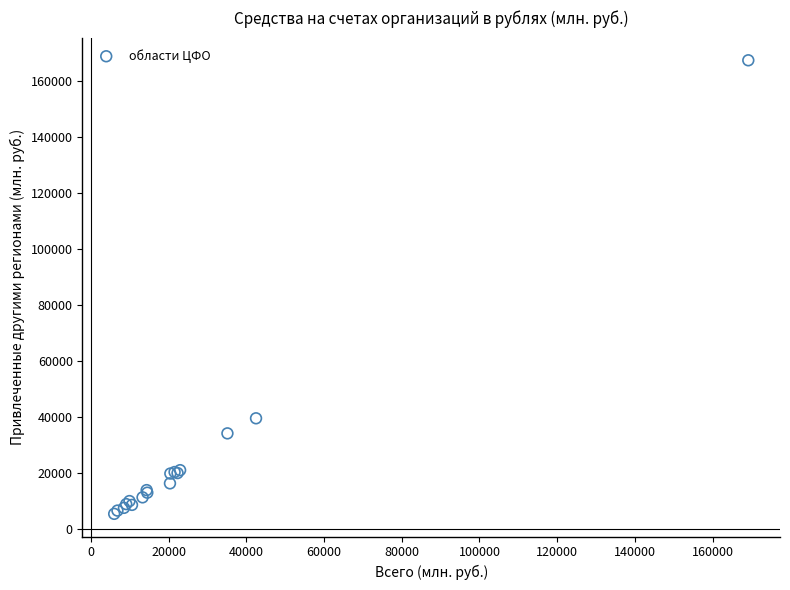

What Y value in the scatter plot is closest to 86252?

39386